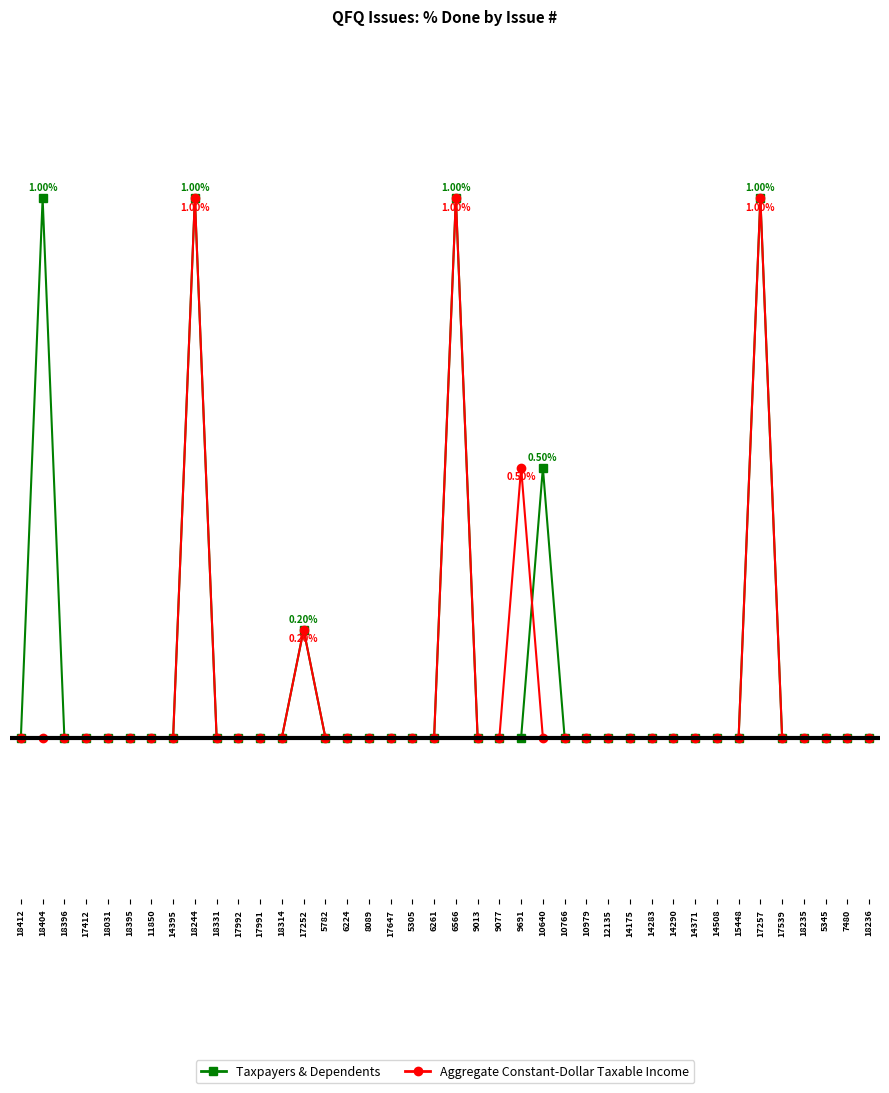

Between which two adjacent categories do Taxpayers & Dependents and Aggregate Constant-Dollar Taxable Income first intersect?

9691 and 10640